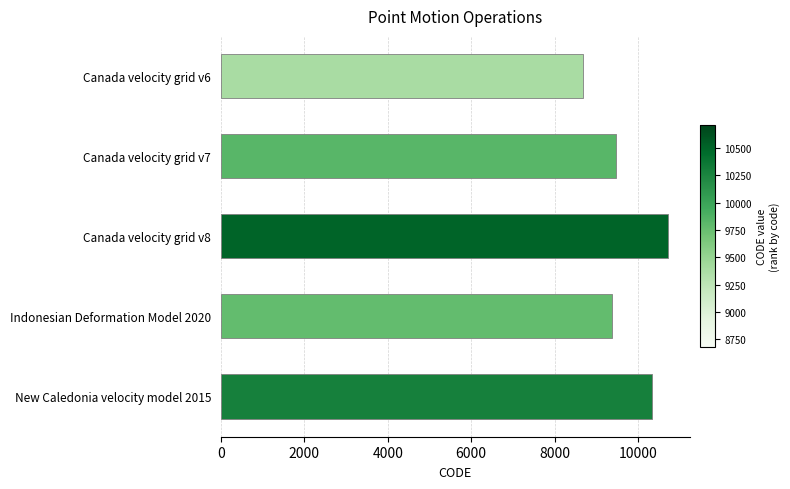

What is the difference between the second highest and second lowest values?

948